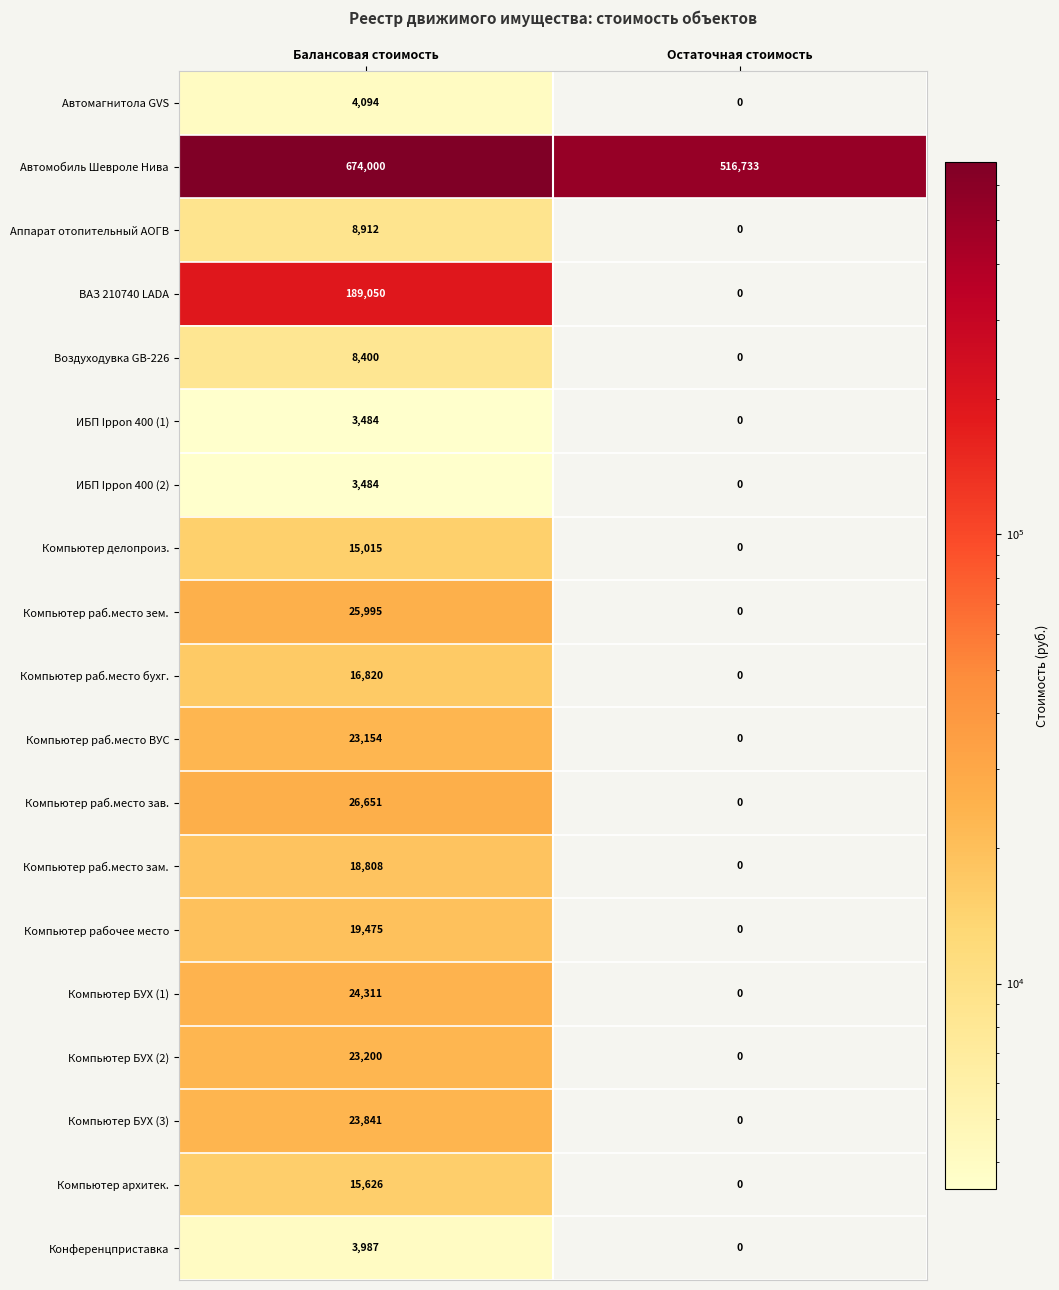

How many categories are shown in the chart?

2